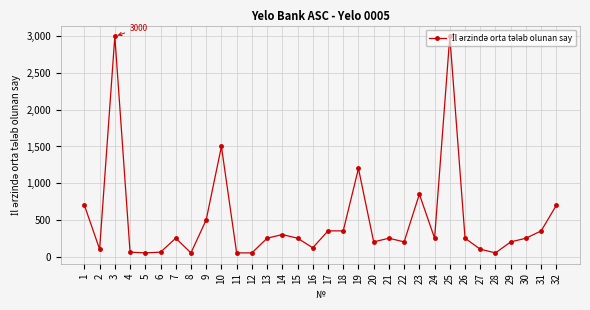

What is the difference between the second highest and minimum values?

2950